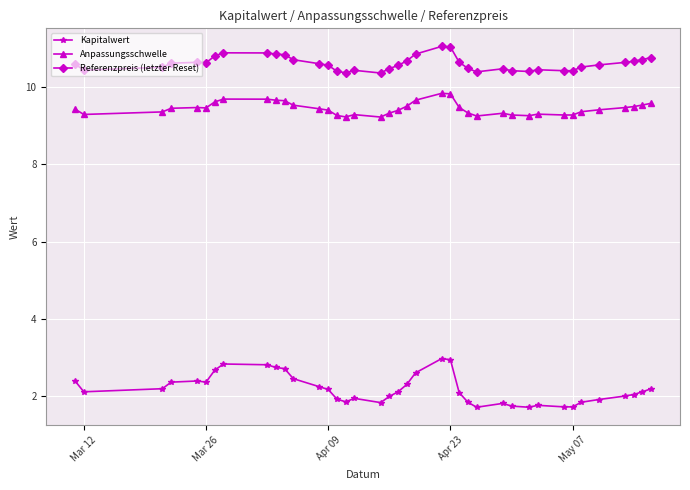

Rank the series by their maximum value, from highest to lowest.

Referenzpreis (letzter Reset), Anpassungsschwelle, Kapitalwert